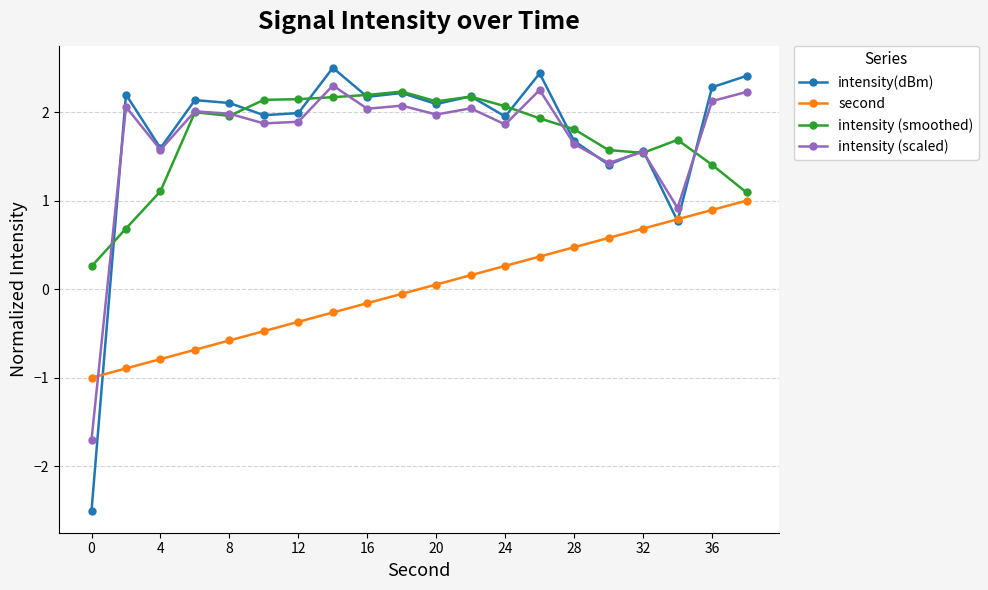

What is the maximum value shown in the chart?

2.5